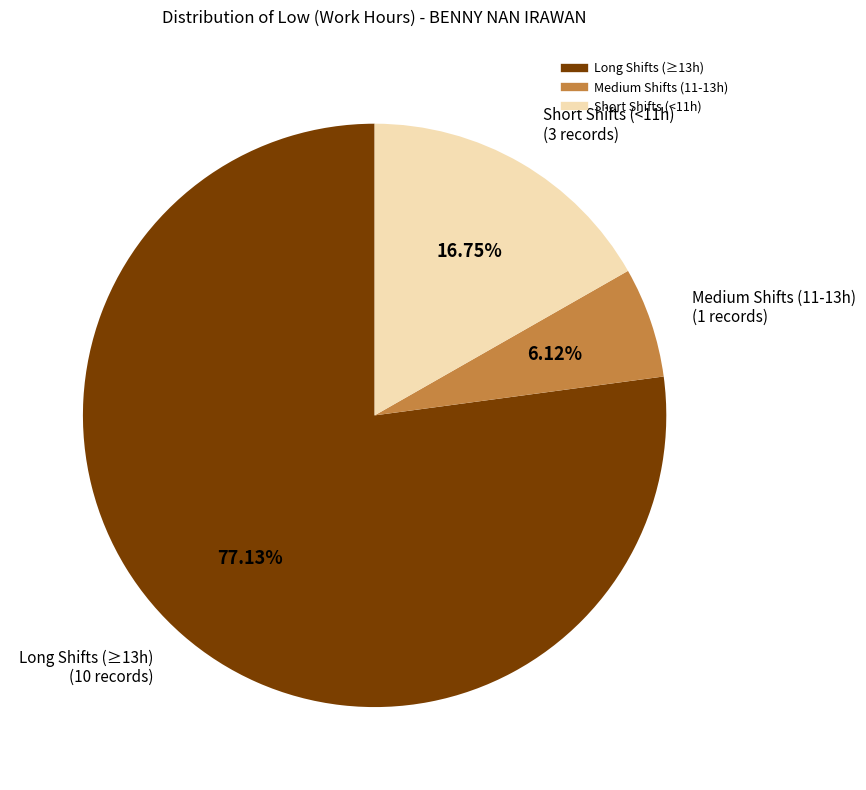

Is there a majority slice in this chart?

Yes